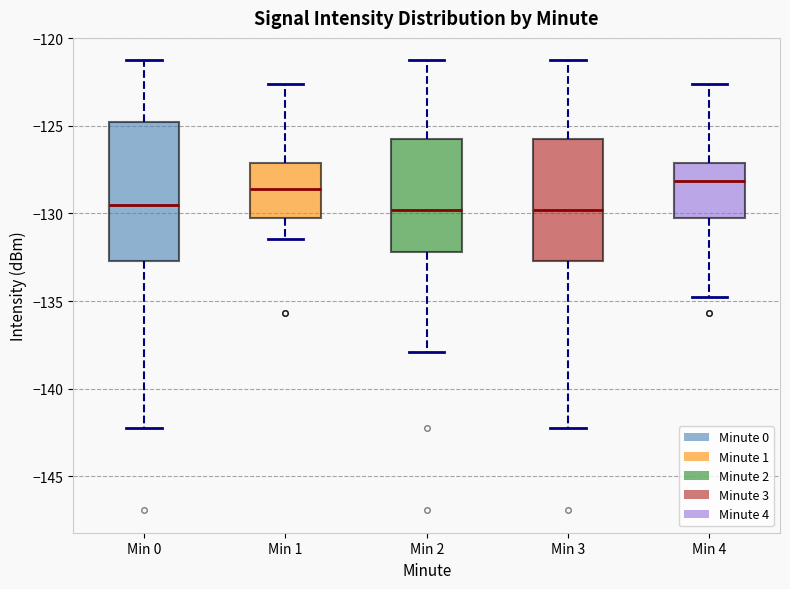

Reading left to right, transcribe this box plot: for each box, give where its median line is, the range the box spans, and where its two whiskers end, as read against the y-axis. The values are not printed on the chart, so give them approximately, as read against the axis.

Min 0: median -129.5, box -132.5 to -125.0, whiskers -142.0 to -121.5
Min 1: median -128.5, box -130.0 to -127.0, whiskers -131.5 to -122.5
Min 2: median -130.0, box -132.0 to -125.5, whiskers -138.0 to -121.5
Min 3: median -130.0, box -132.5 to -125.5, whiskers -142.0 to -121.5
Min 4: median -128.0, box -130.0 to -127.0, whiskers -134.5 to -122.5